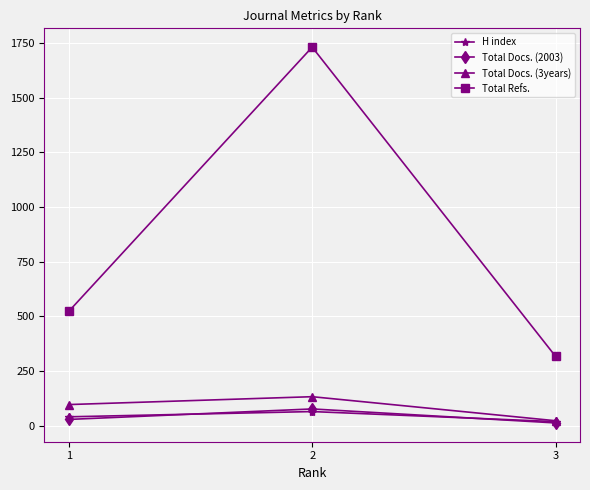

At which category is the sum across all series the highest?

2